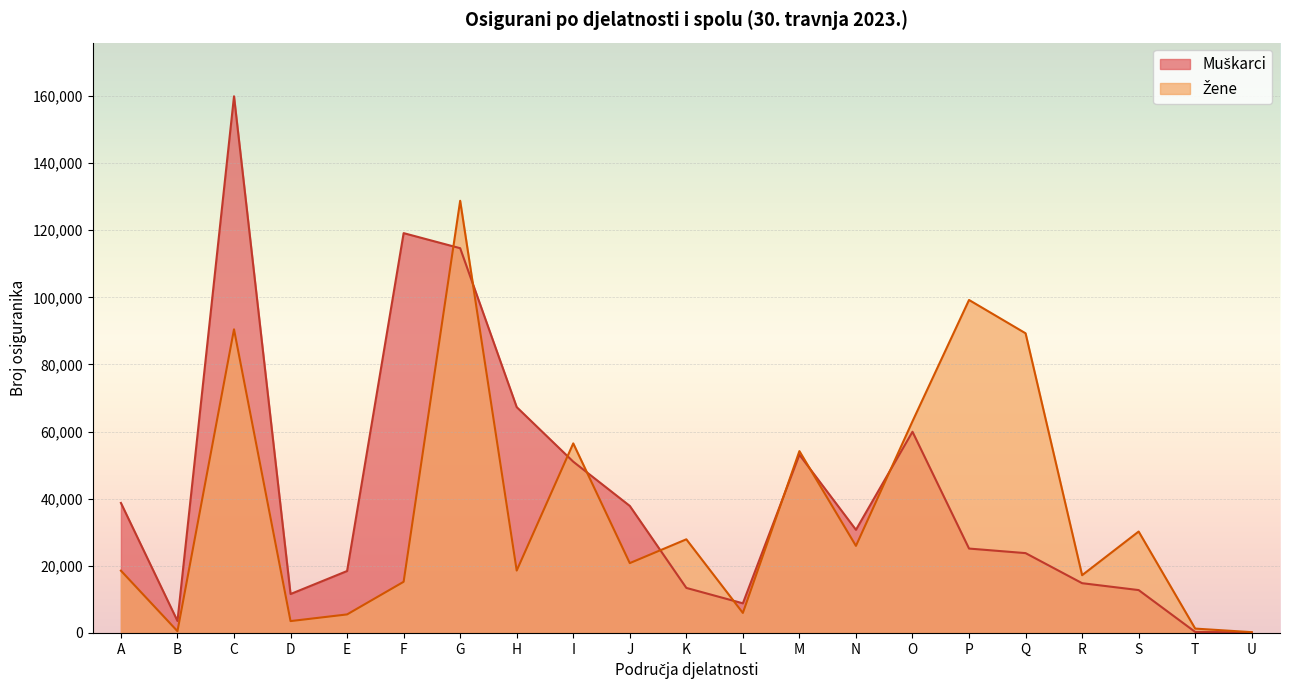

How many data points does each series have?

21